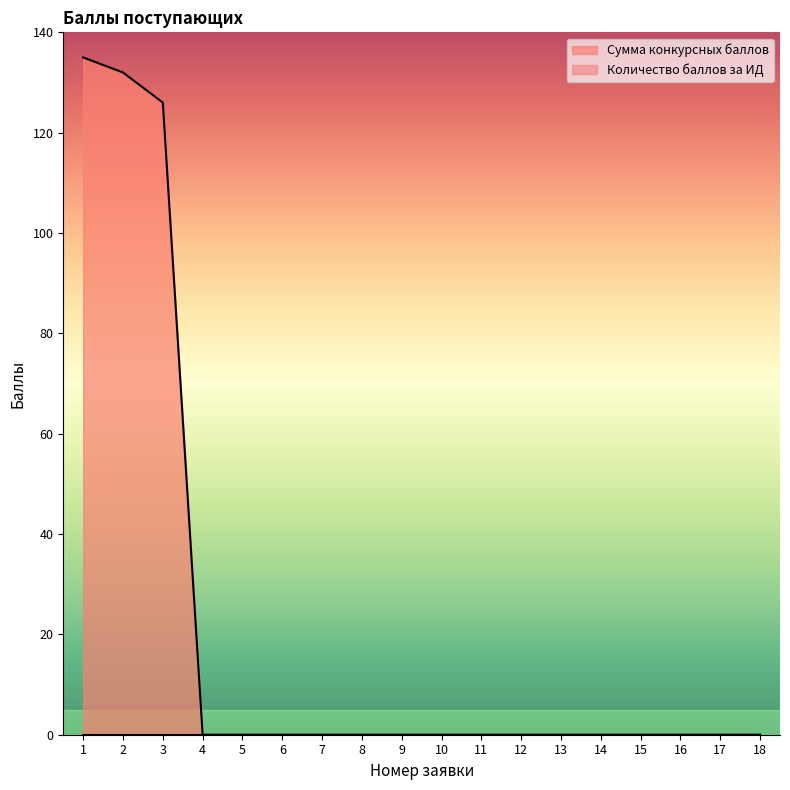

At which category does the chart reach its peak across all series?

1